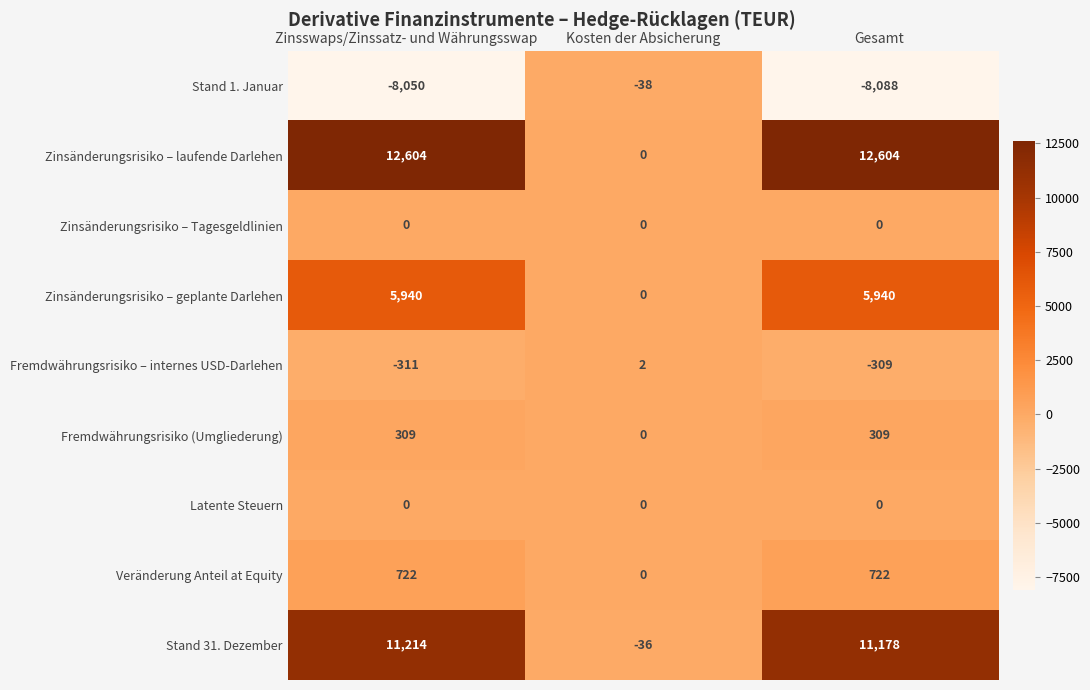

At which category is the sum across all series the highest?

Zinsswaps/Zinssatz- und Währungsswap